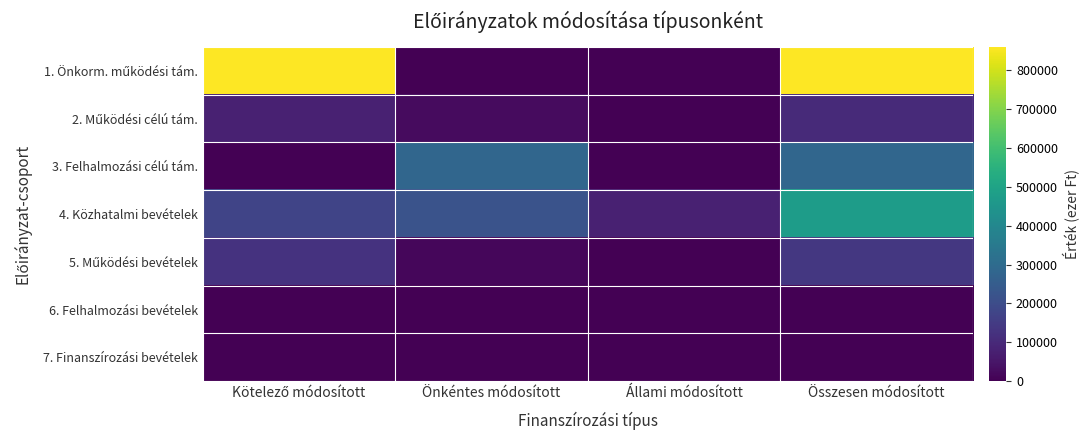

At Állami módosított, list the series in order from smallest to largest.

2. Működési célú tám., 3. Felhalmozási célú tám., 5. Működési bevételek, 6. Felhalmozási bevételek, 7. Finanszírozási bevételek, 1. Önkorm. működési tám., 4. Közhatalmi bevételek